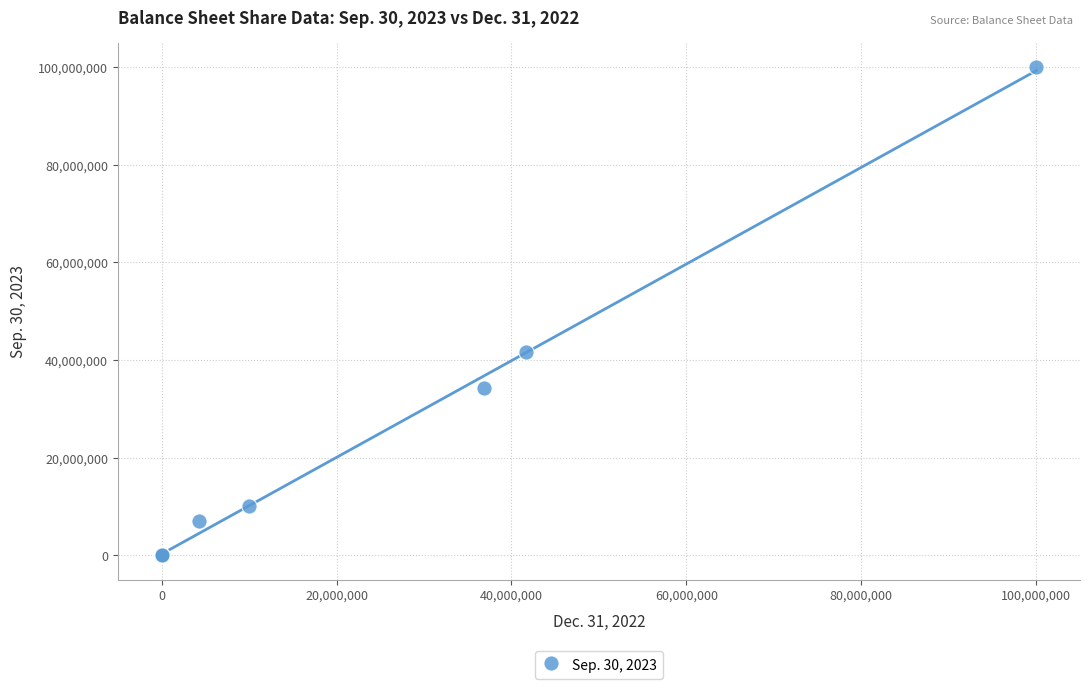

What Y value in the scatter plot is closest to 50000000?

41702560.0